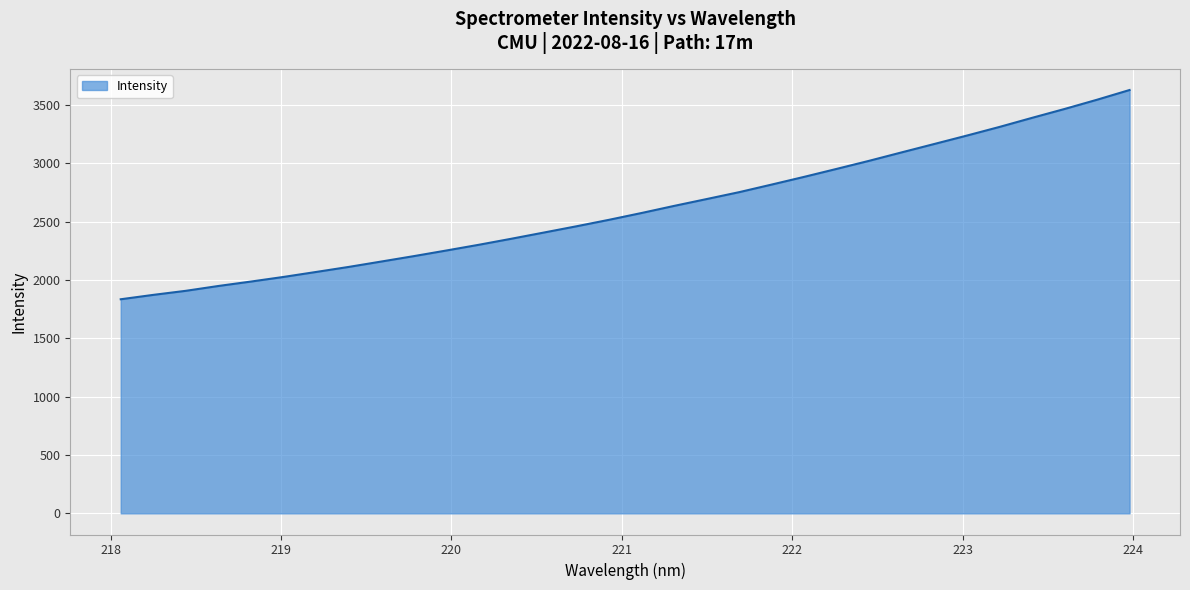

What is the maximum value shown in the chart?

3628.8